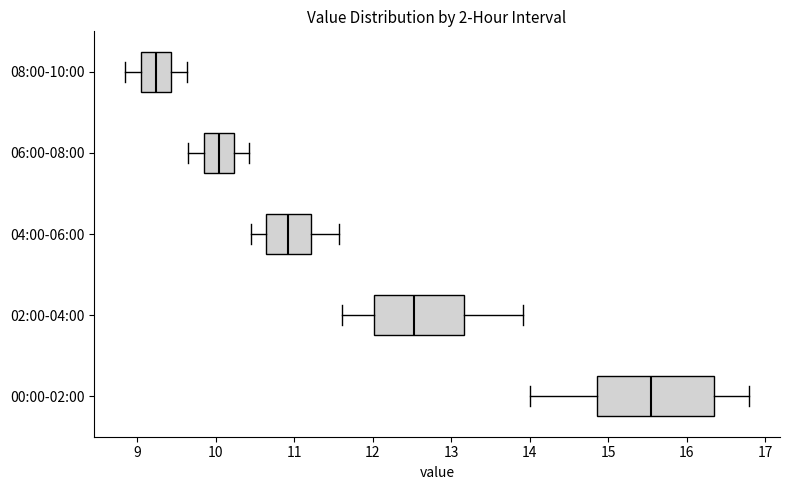

Which box is the widest, from its left edge to its right edge?

00:00-02:00